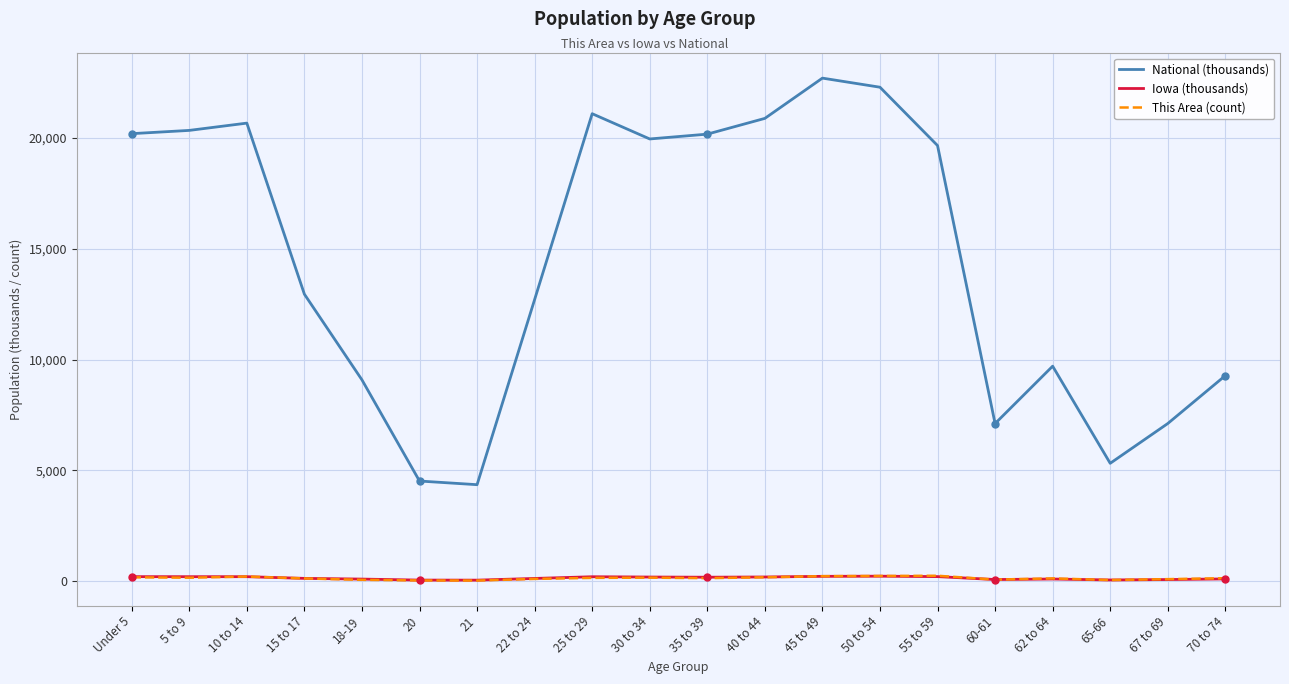

Does the chart have visible grid lines?

Yes